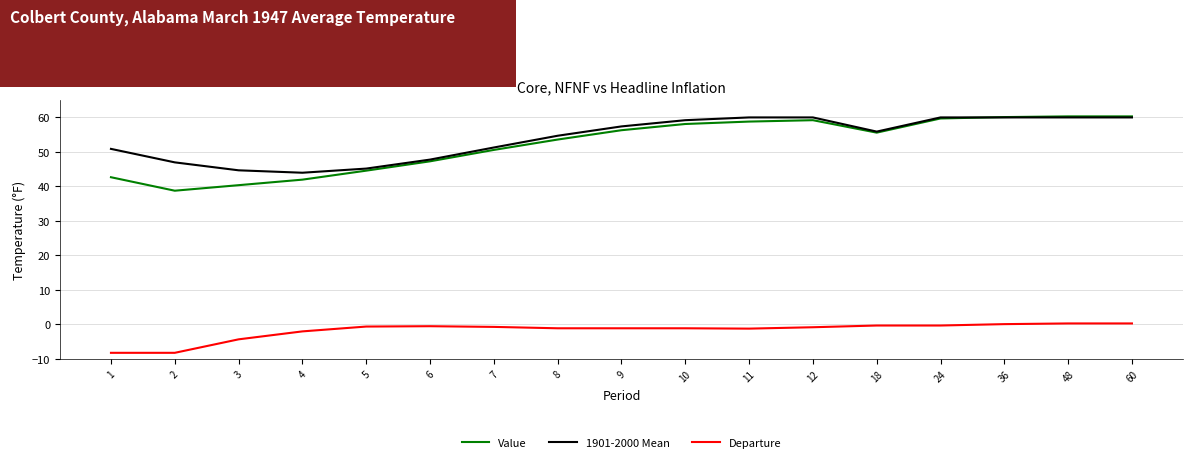

What value does the Value series have at 7?

50.5